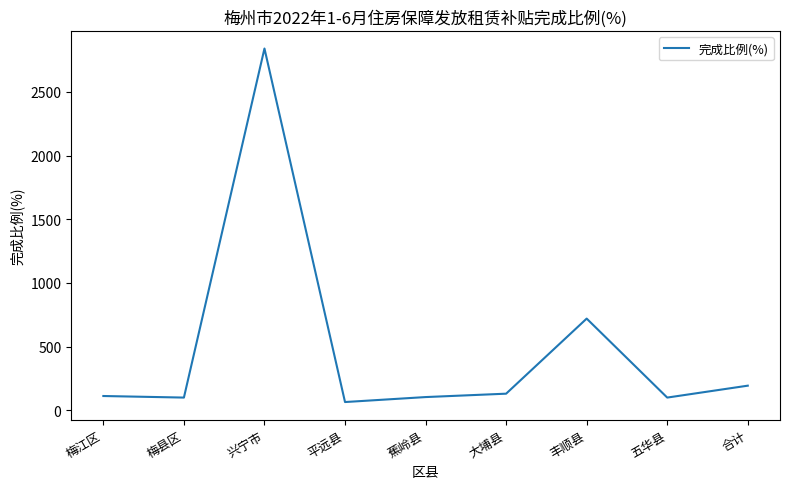

Where is the data nearest to the value 1452?

丰顺县